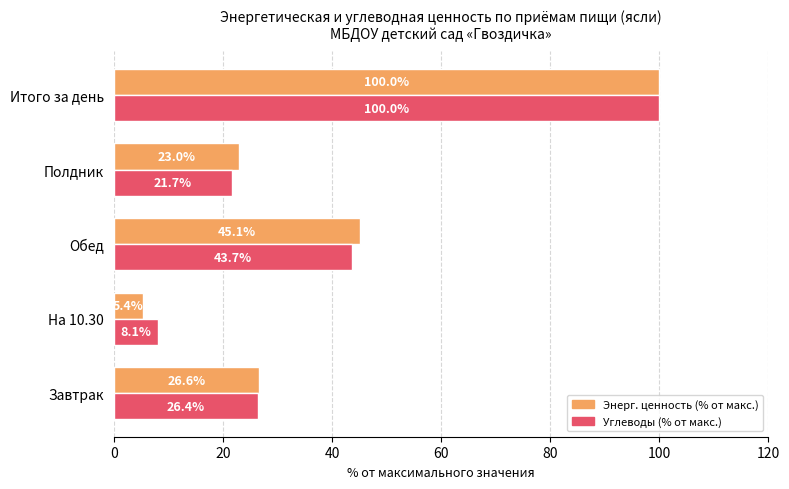

What is the lowest value of the Углеводы (% от макс.) series?

8.1